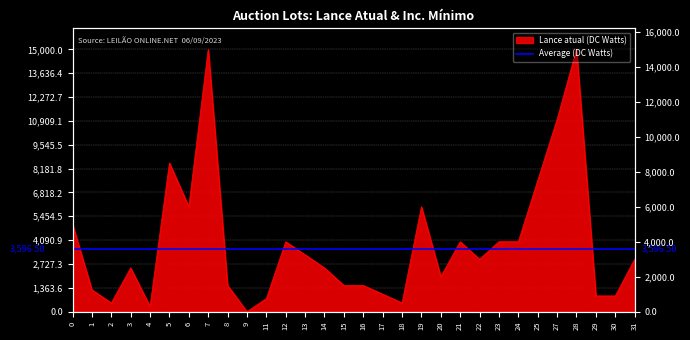

How many data points does each series have?

30